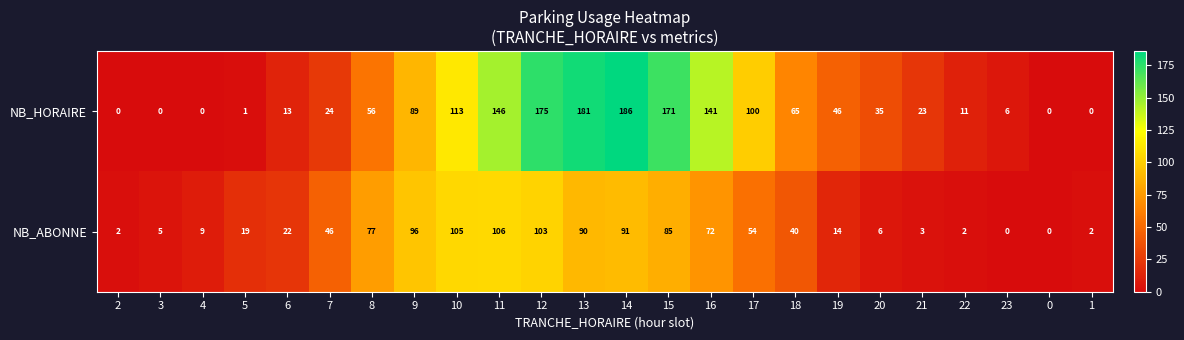

What is the sum of the NB_ABONNE values at 9 and 19?

110